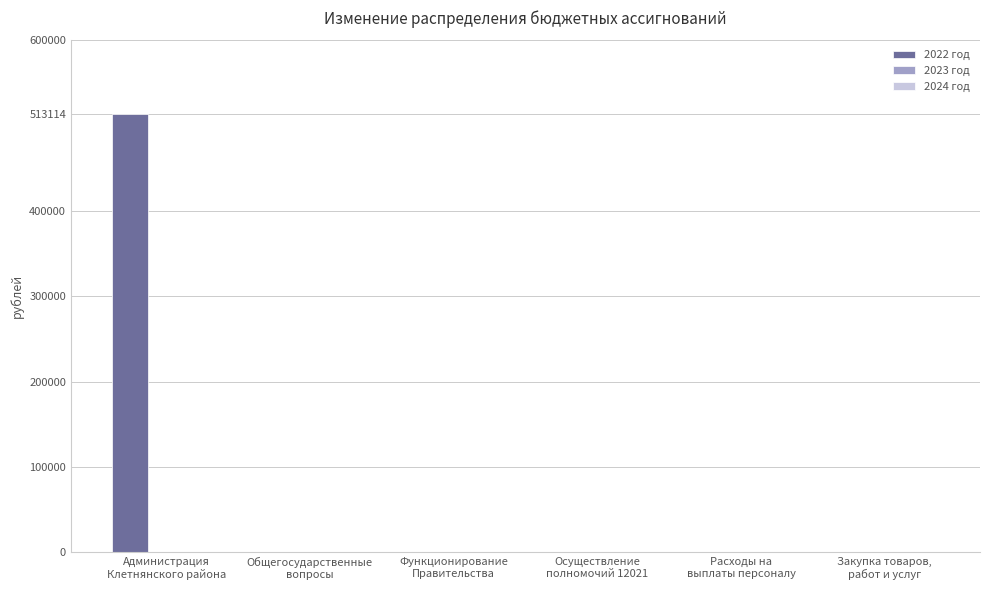

What is the maximum value shown in the chart?

513114